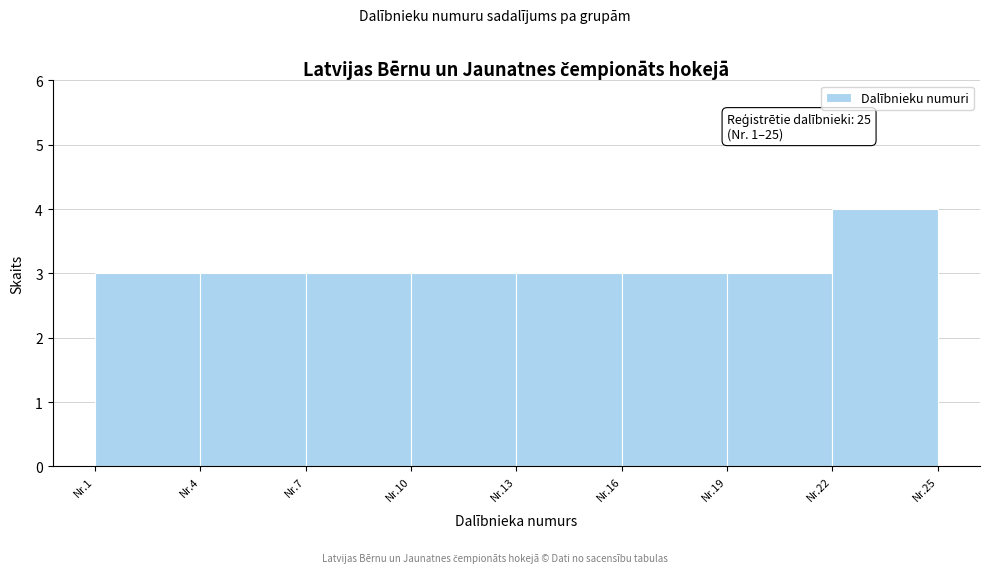

Reading right to left, list all the values displayed in this chart.

4	3	3	3	3	3	3	3